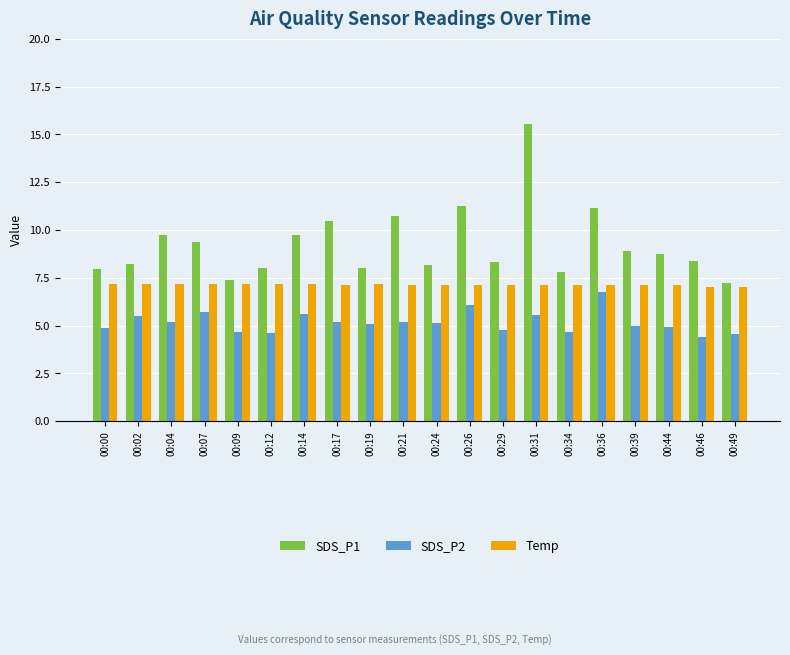

The value of SDS_P2 at 00:24 is 7.7. True or false?

False